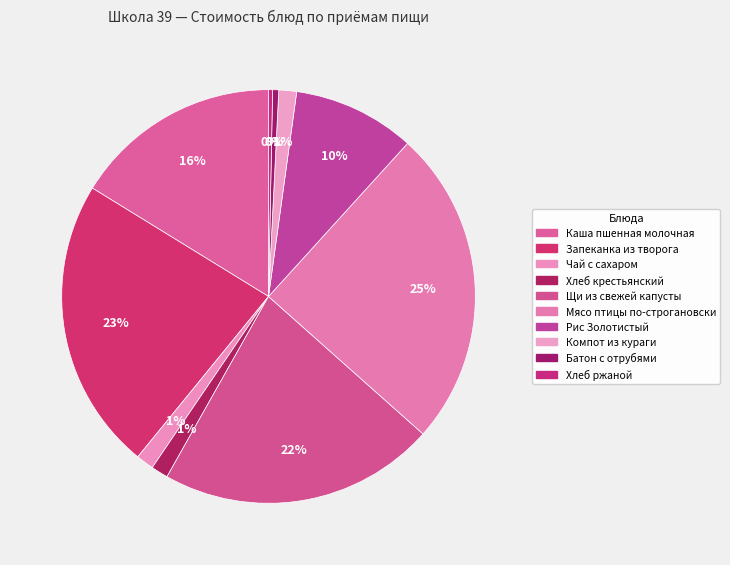

To the nearest percent, what percentage of the pie is Рис Золотистый?

10%